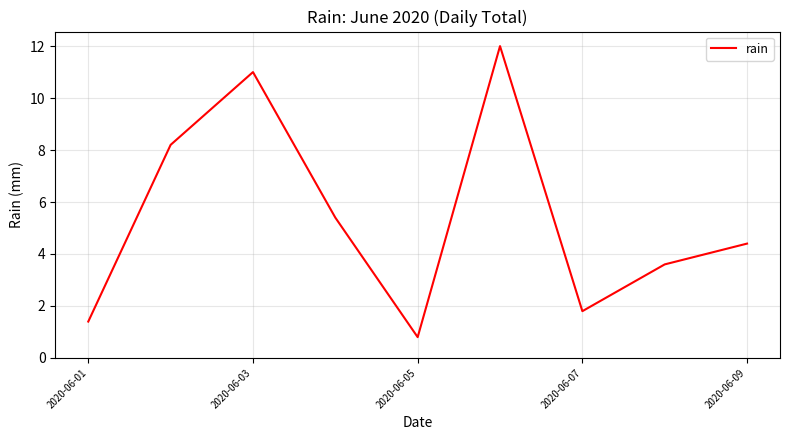

What is the minimum value shown in the chart?

0.8